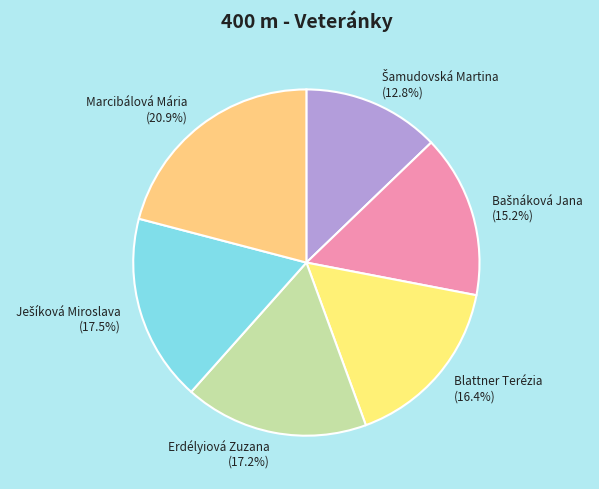

Which category has the biggest portion of the pie?

Marcibálová Mária